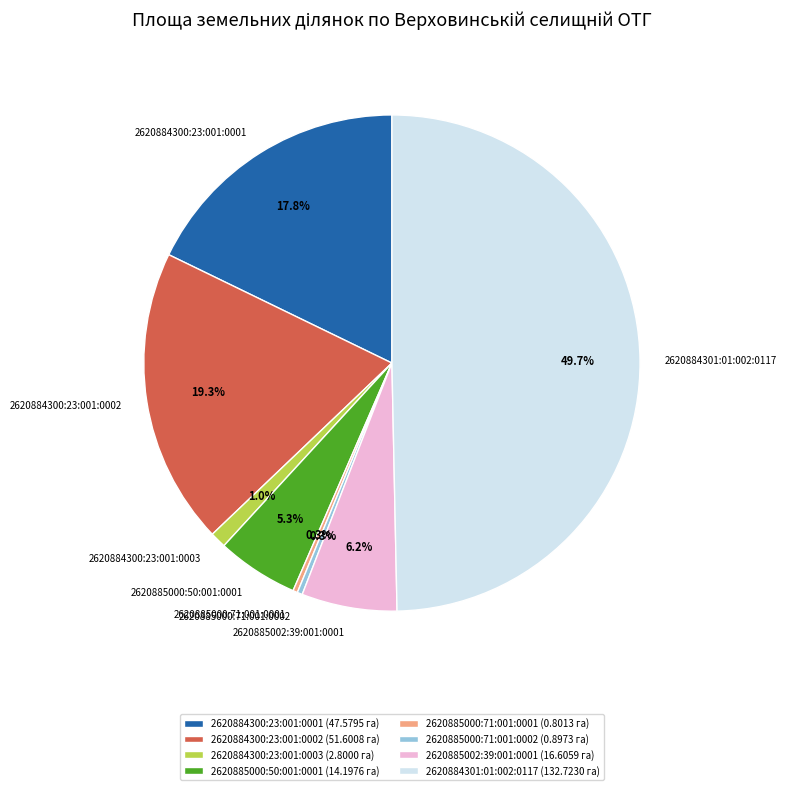

To the nearest percent, what is the combined percentage of 2620884300:23:001:0002 and 2620884301:01:002:0117?

69%